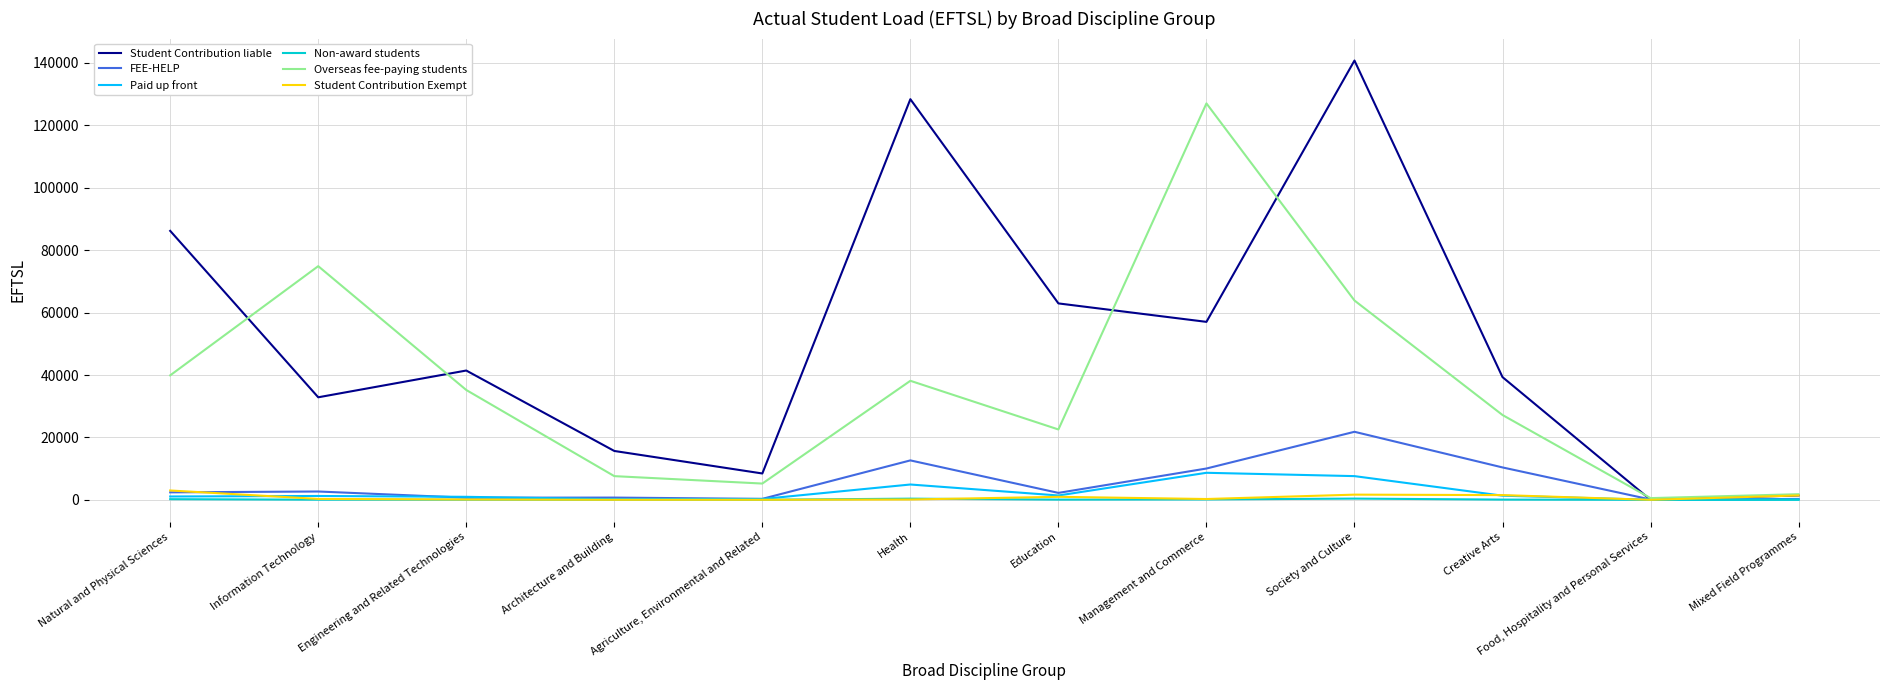

Is it true that Student Contribution liable equals 57034 at Management and Commerce?

True